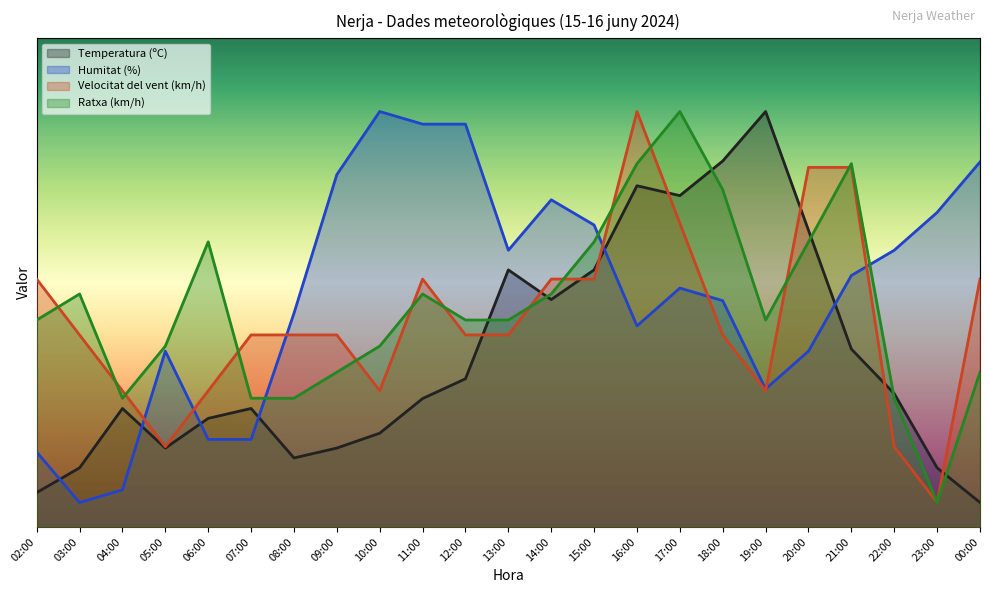

What is the sum of all Temperatura (ºC) values?

802.6